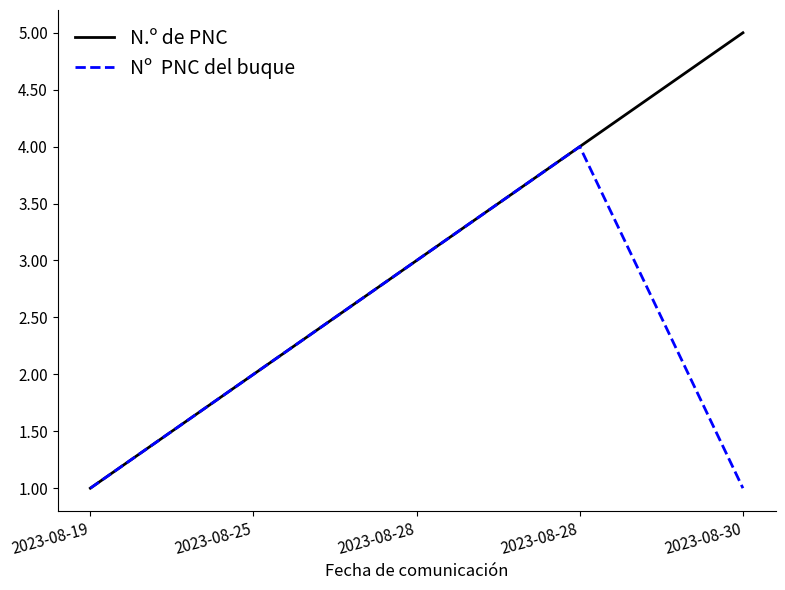

Is this an area chart (filled region under the line)?

No